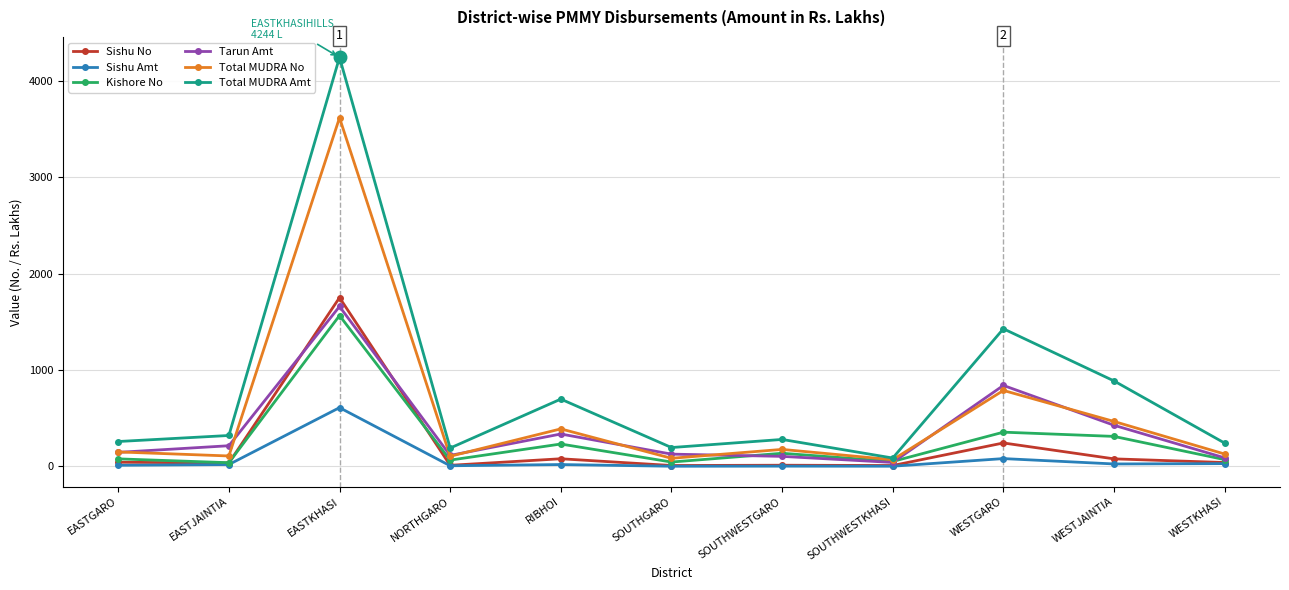

Rank the series by their maximum value, from lowest to highest.

Sishu Amt, Kishore No, Tarun Amt, Sishu No, Total MUDRA No, Total MUDRA Amt